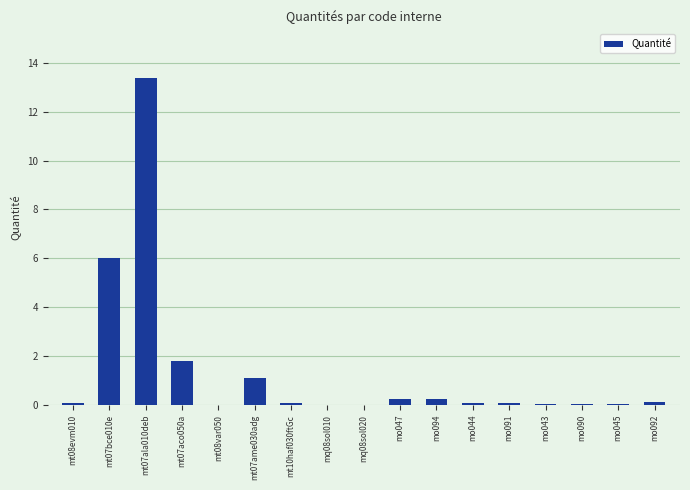

What value does the data have at mt07bce010e?

6.0